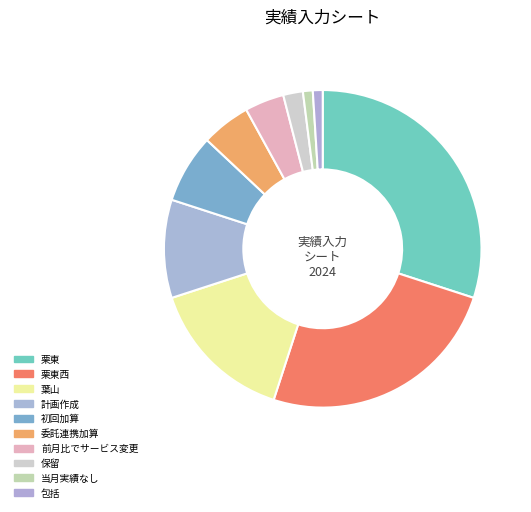

How much of the chart is everything except 包括?

99.0%